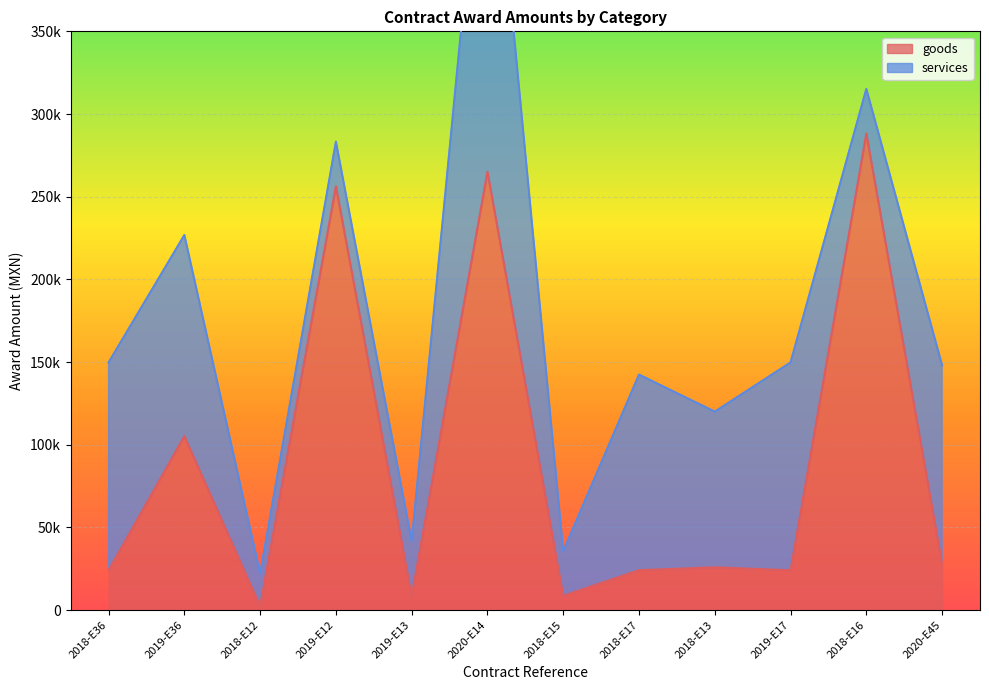

The value at 2019-E17 is 24064.7. True or false?

True